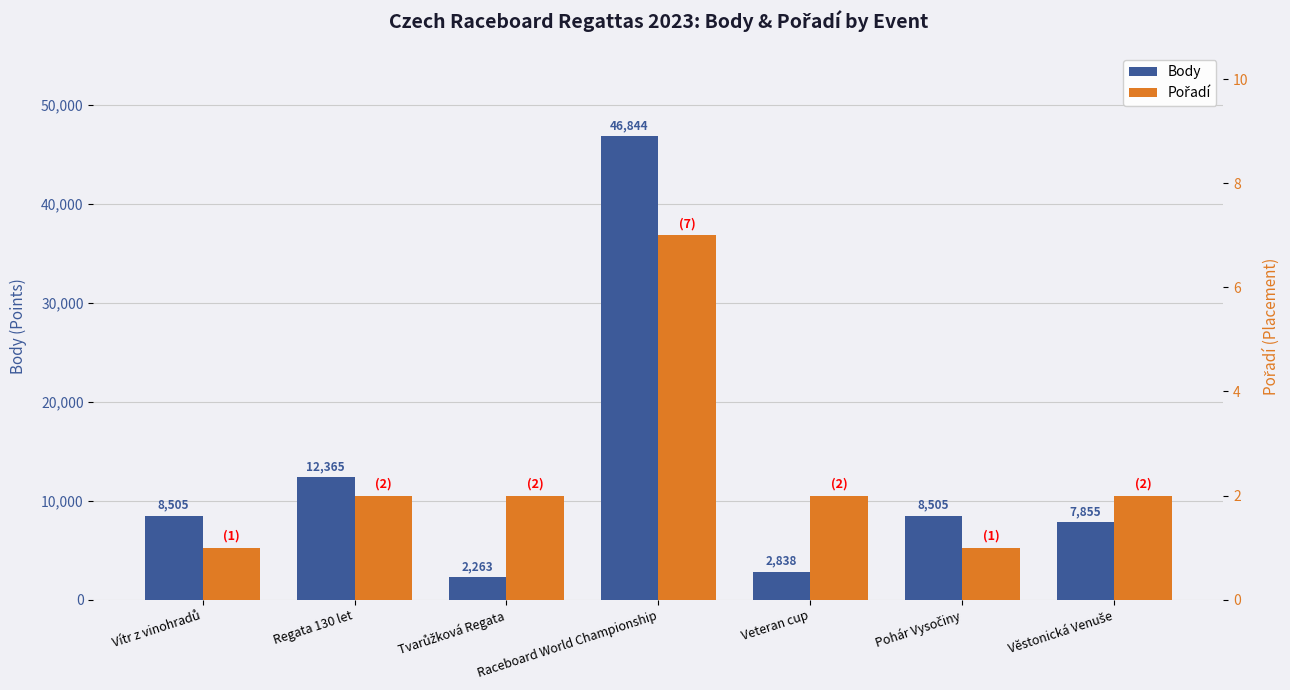

At which label is Pořadí closest to 4?

Regata 130 let